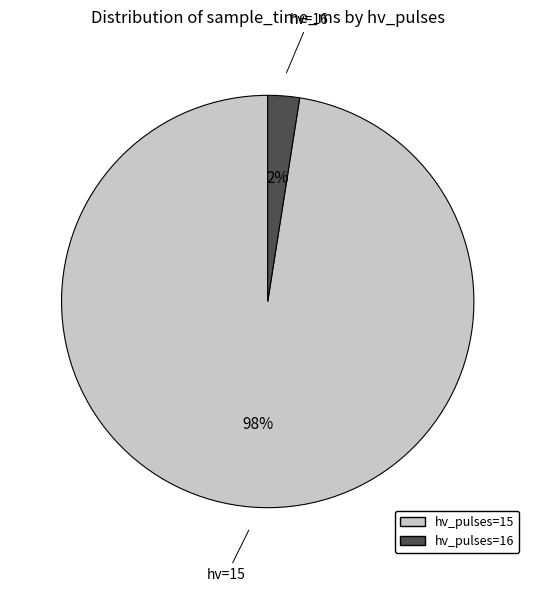

Does any single category account for the majority?

Yes